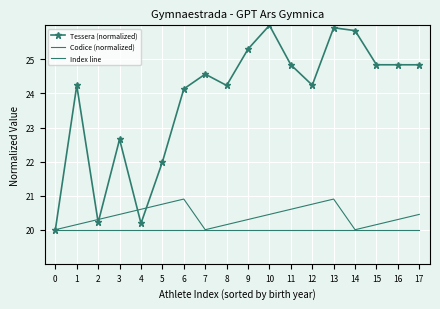

Which series has the widest spread of values?

Tessera (normalized)